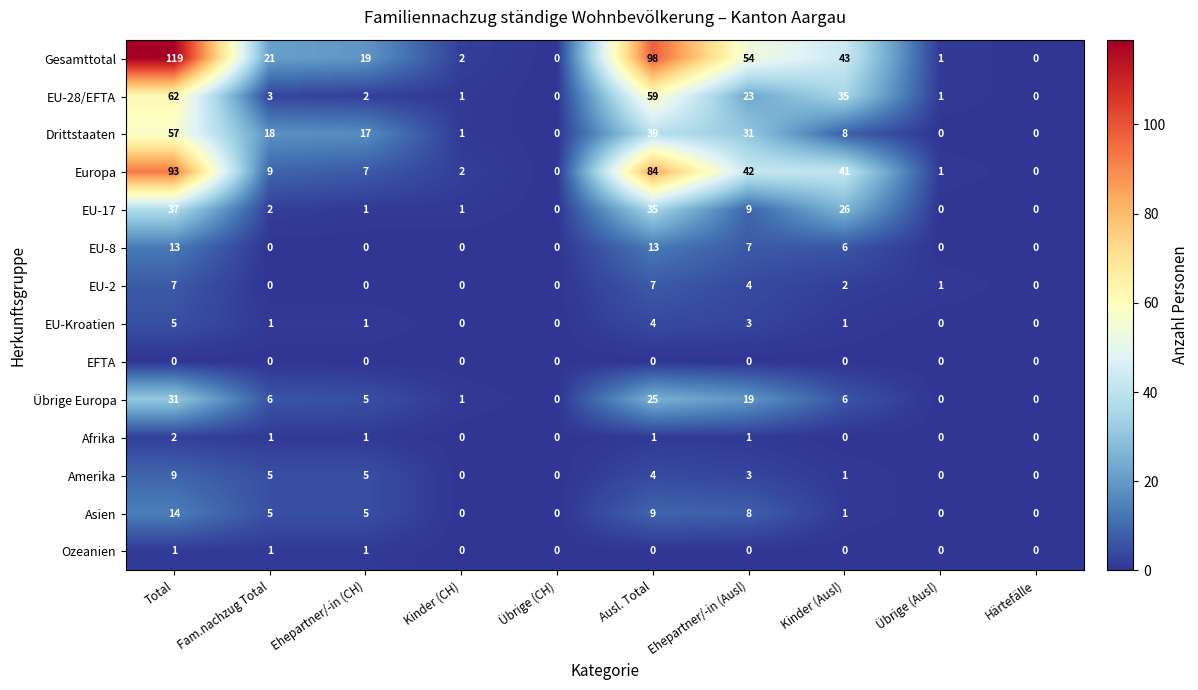

What is the highest value of the Asien series?

14